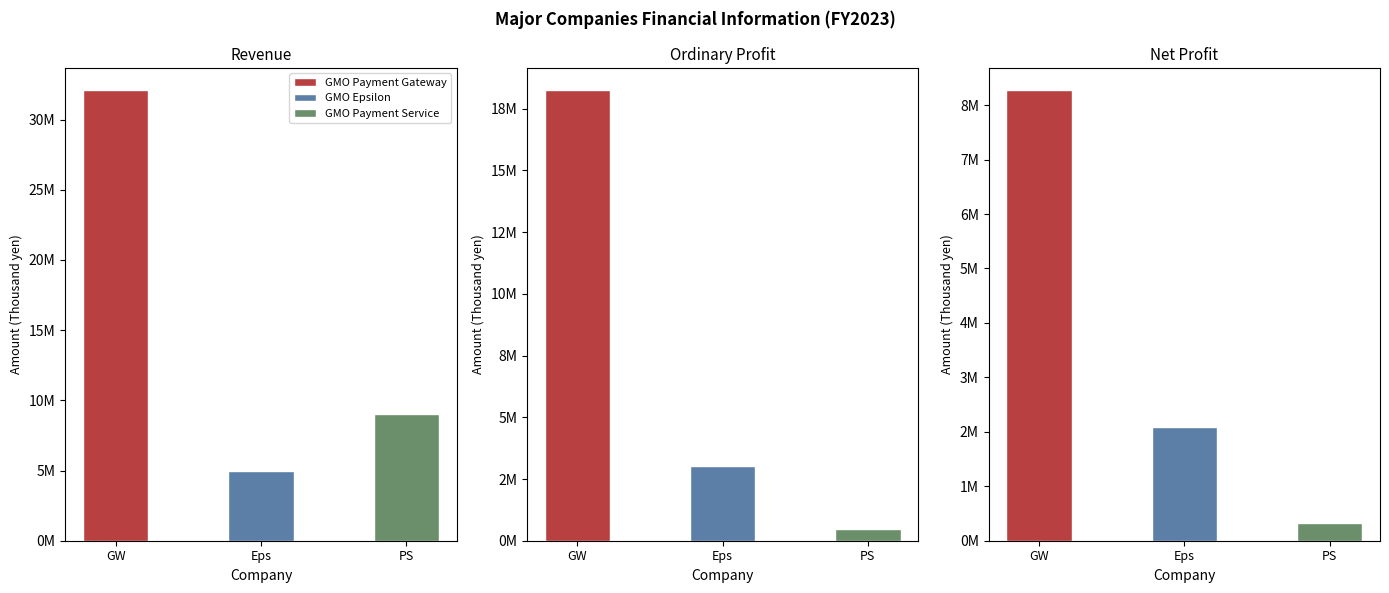

Which series has the largest range (max minus min)?

GMO Payment Gateway